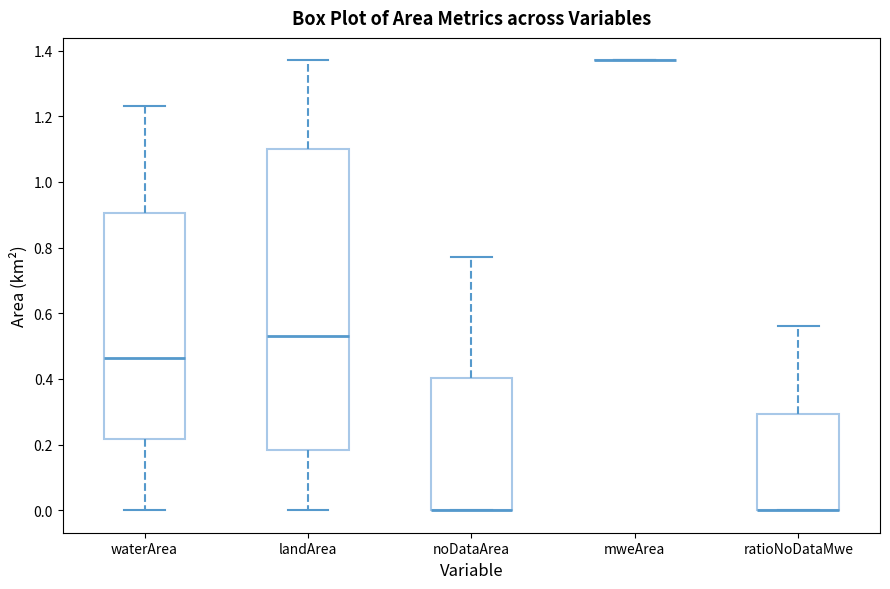

Where is the lower edge of the box for ratioNoDataMwe on the y-axis? The values are not printed on the chart, so give them approximately, as read against the axis.

0.00